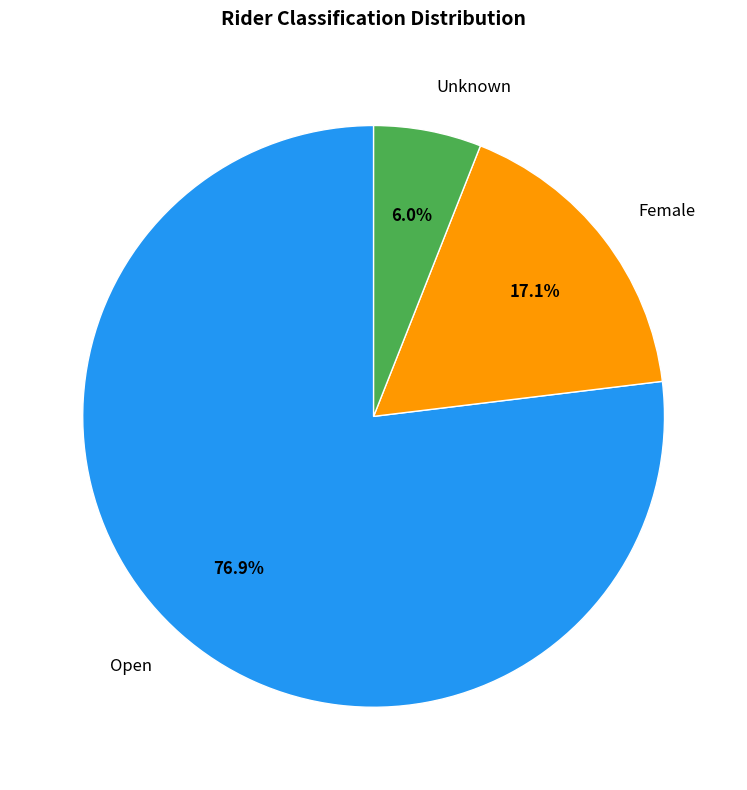

The Female slice represents 24% of the pie. True or false?

False